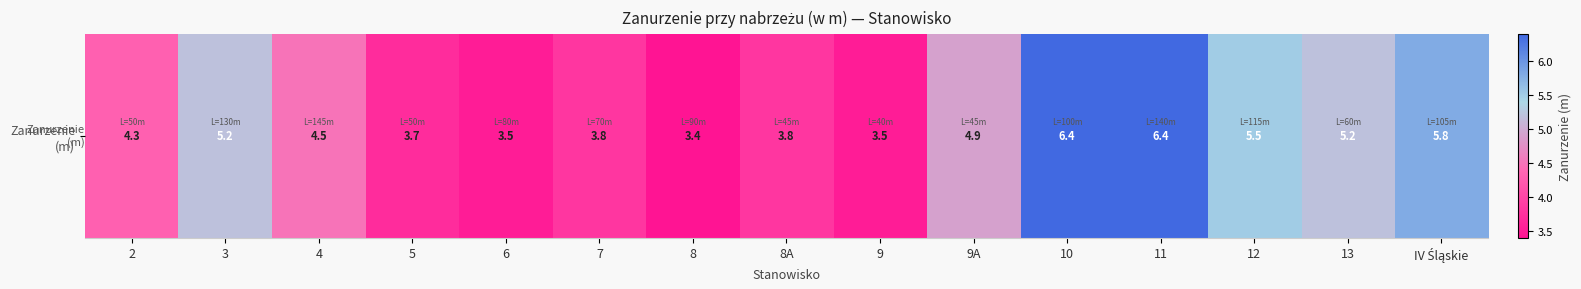

True or false: the data shows 4.3 at 2.

True